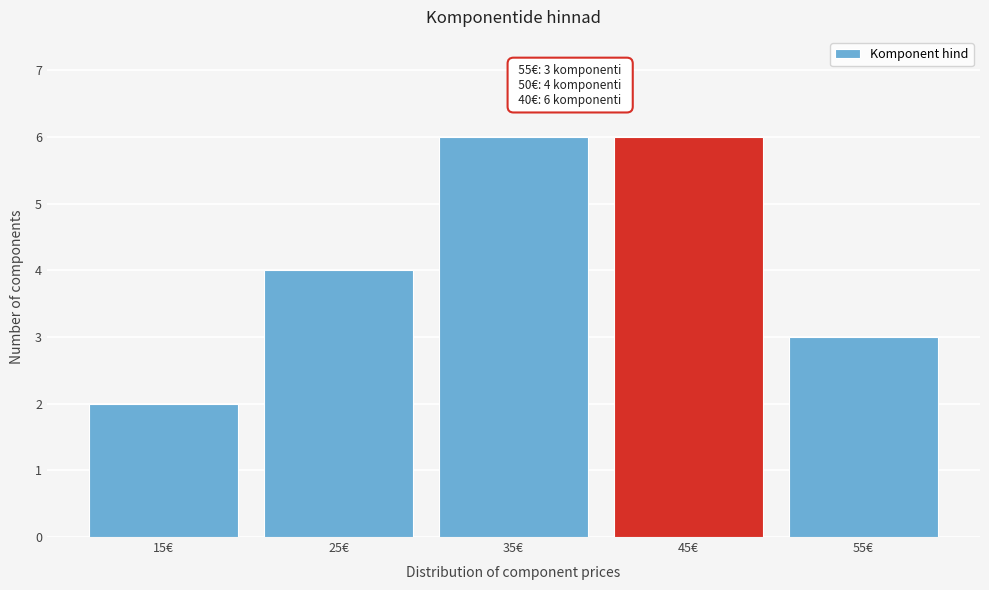

Reading left to right, list all the values displayed in this chart.

15€=2	25€=4	35€=6	45€=6	55€=3